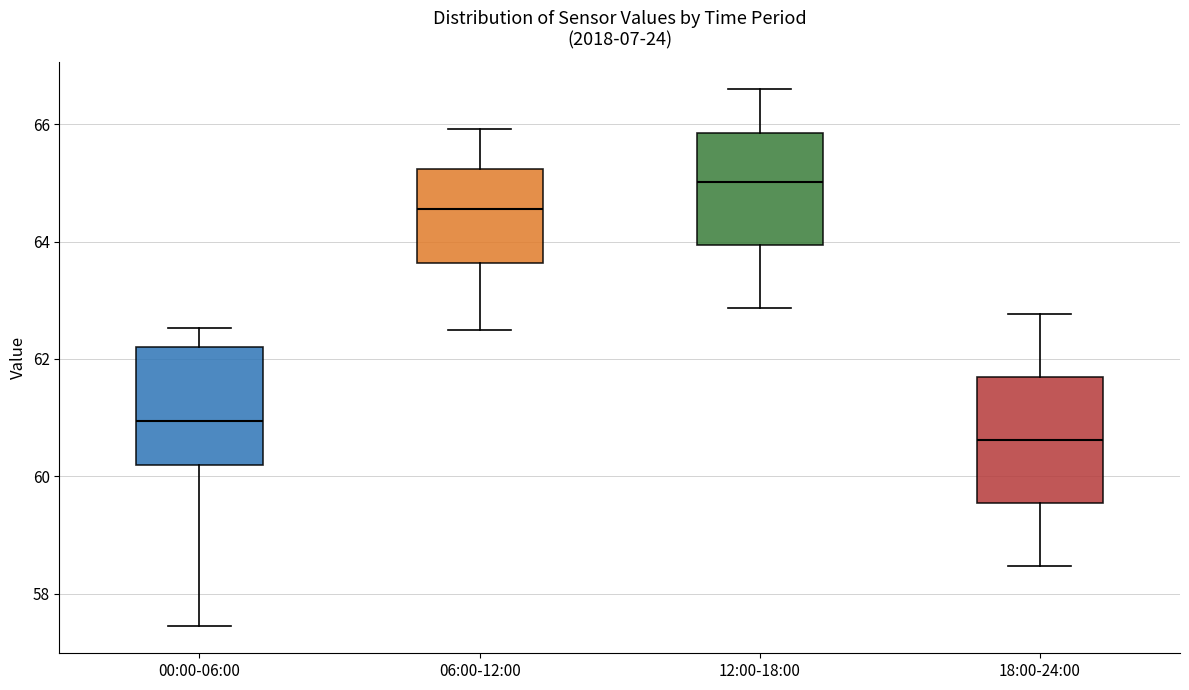

Which box has the lowest median line?

18:00-24:00